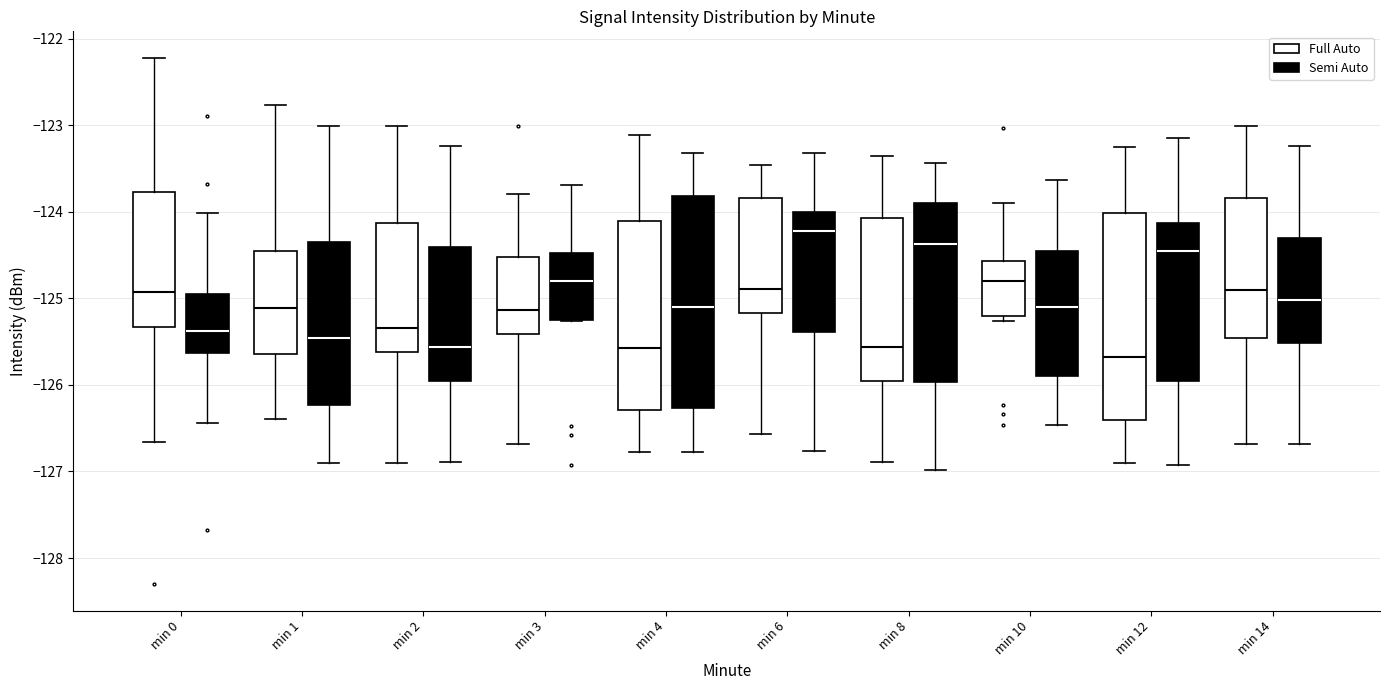

Reading left to right, transcribe this box plot: for each box, give where its median line is, the range the box spans, and where its two whiskers end, as read against the y-axis. The values are not printed on the chart, so give them approximately, as read against the axis.

min 0 (Full Auto): median -124.9, box -125.3 to -123.8, whiskers -126.7 to -122.2
min 0 (Semi Auto): median -125.4, box -125.6 to -124.9, whiskers -126.4 to -124.0
min 1 (Full Auto): median -125.1, box -125.6 to -124.4, whiskers -126.4 to -122.8
min 1 (Semi Auto): median -125.5, box -126.2 to -124.3, whiskers -126.9 to -123.0
min 2 (Full Auto): median -125.3, box -125.6 to -124.1, whiskers -126.9 to -123.0
min 2 (Semi Auto): median -125.6, box -126.0 to -124.4, whiskers -126.9 to -123.2
min 3 (Full Auto): median -125.1, box -125.4 to -124.5, whiskers -126.7 to -123.8
min 3 (Semi Auto): median -124.8, box -125.3 to -124.5, whiskers -125.3 to -123.7
min 4 (Full Auto): median -125.6, box -126.3 to -124.1, whiskers -126.8 to -123.1
min 4 (Semi Auto): median -125.1, box -126.3 to -123.8, whiskers -126.8 to -123.3
min 6 (Full Auto): median -124.9, box -125.2 to -123.8, whiskers -126.6 to -123.5
min 6 (Semi Auto): median -124.2, box -125.4 to -124.0, whiskers -126.8 to -123.3
min 8 (Full Auto): median -125.6, box -126.0 to -124.1, whiskers -126.9 to -123.4
min 8 (Semi Auto): median -124.4, box -126.0 to -123.9, whiskers -127.0 to -123.4
min 10 (Full Auto): median -124.8, box -125.2 to -124.6, whiskers -125.3 to -123.9
min 10 (Semi Auto): median -125.1, box -125.9 to -124.4, whiskers -126.5 to -123.6
min 12 (Full Auto): median -125.7, box -126.4 to -124.0, whiskers -126.9 to -123.2
min 12 (Semi Auto): median -124.5, box -126.0 to -124.1, whiskers -126.9 to -123.1
min 14 (Full Auto): median -124.9, box -125.5 to -123.8, whiskers -126.7 to -123.0
min 14 (Semi Auto): median -125.0, box -125.5 to -124.3, whiskers -126.7 to -123.2